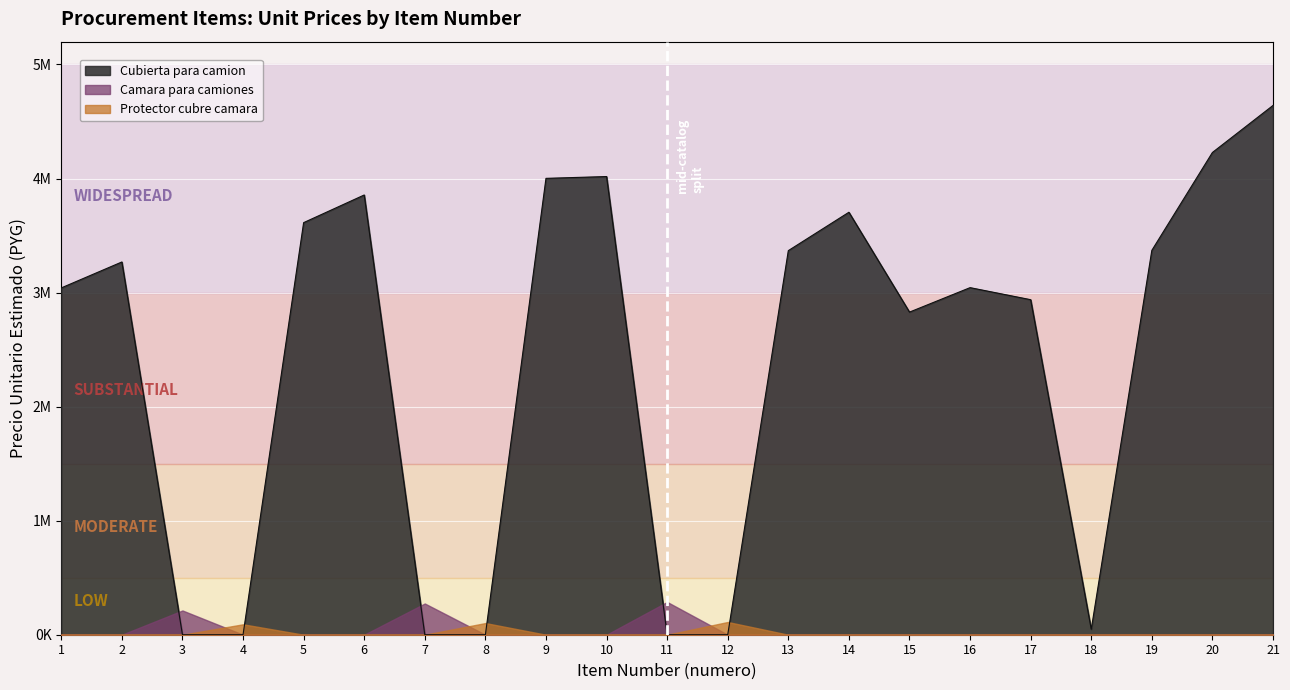

Which has a higher value, 1 or 3?

1